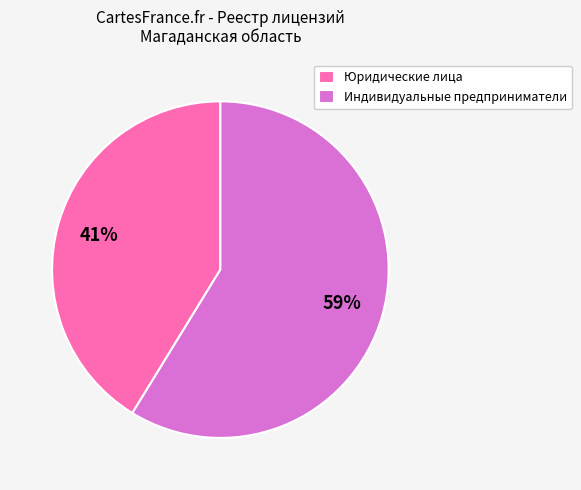

What percentage is the Индивидуальные предприниматели slice, to the nearest percent?

59%